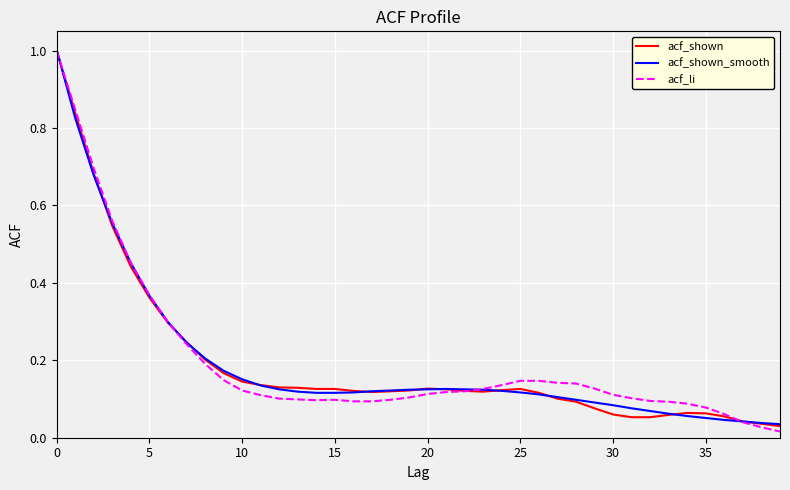

How many lines are shown in the chart?

3